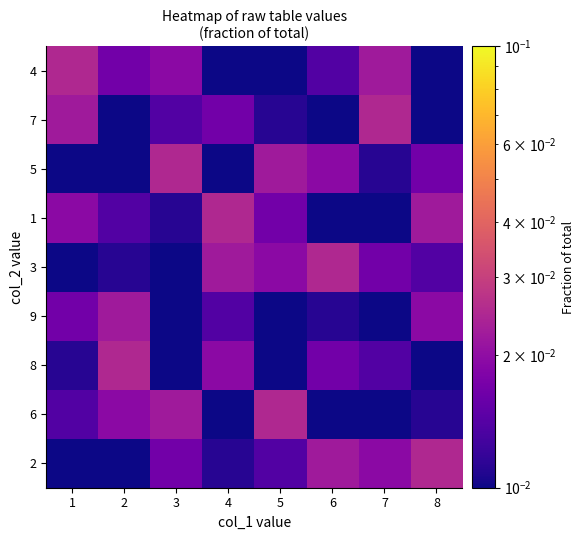

At which category is the sum across all series the highest?

1